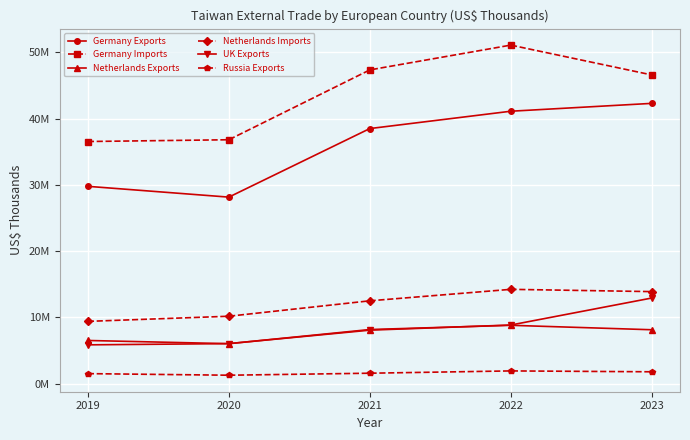

What are all the series names shown in the legend?

Germany Exports, Germany Imports, Netherlands Exports, Netherlands Imports, UK Exports, Russia Exports